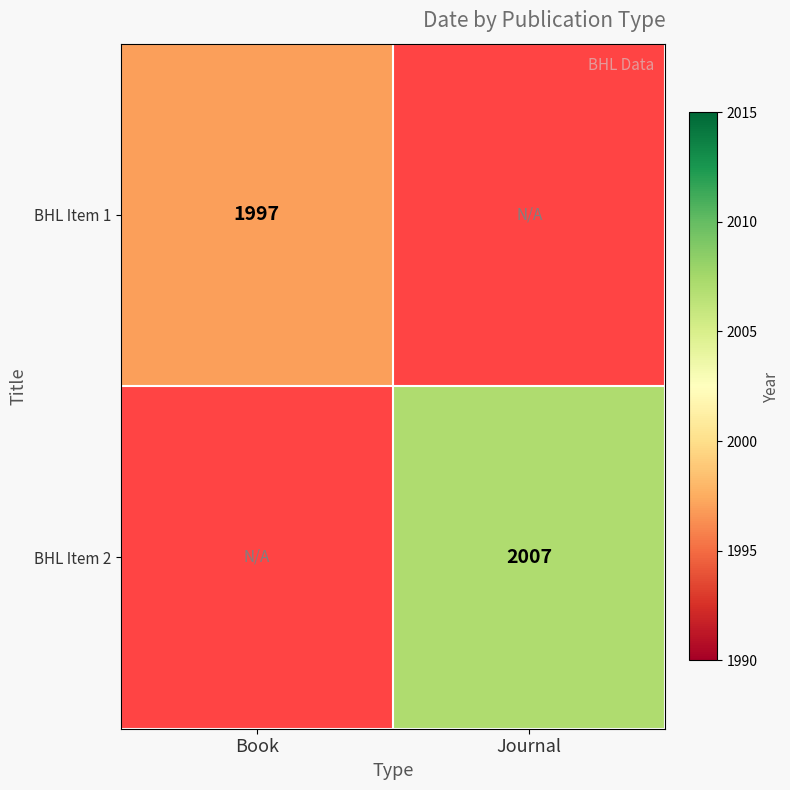

The value of BHL Item 2 at Journal is 2007. True or false?

True